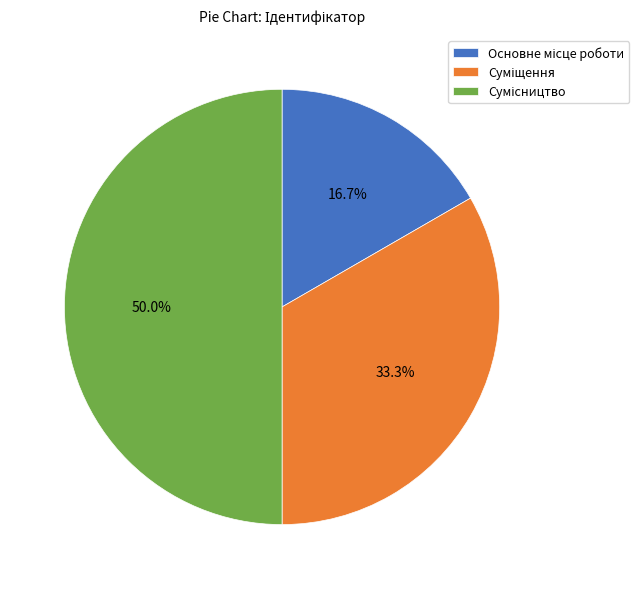

To the nearest percent, what percentage of the pie is Основне місце роботи?

17%